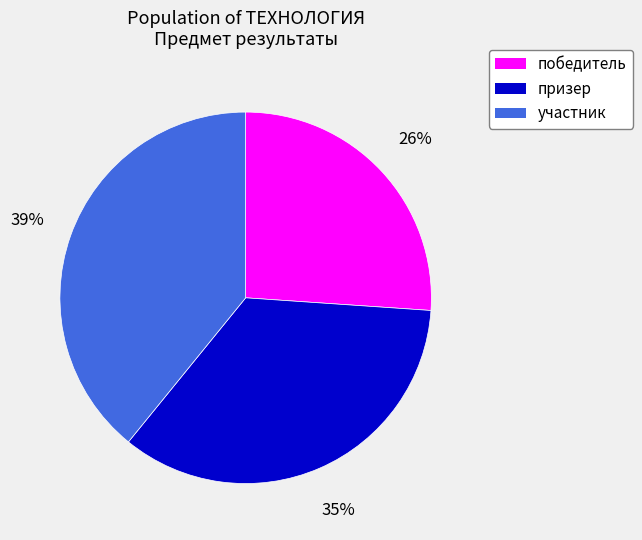

The участник slice represents 39% of the pie. True or false?

True